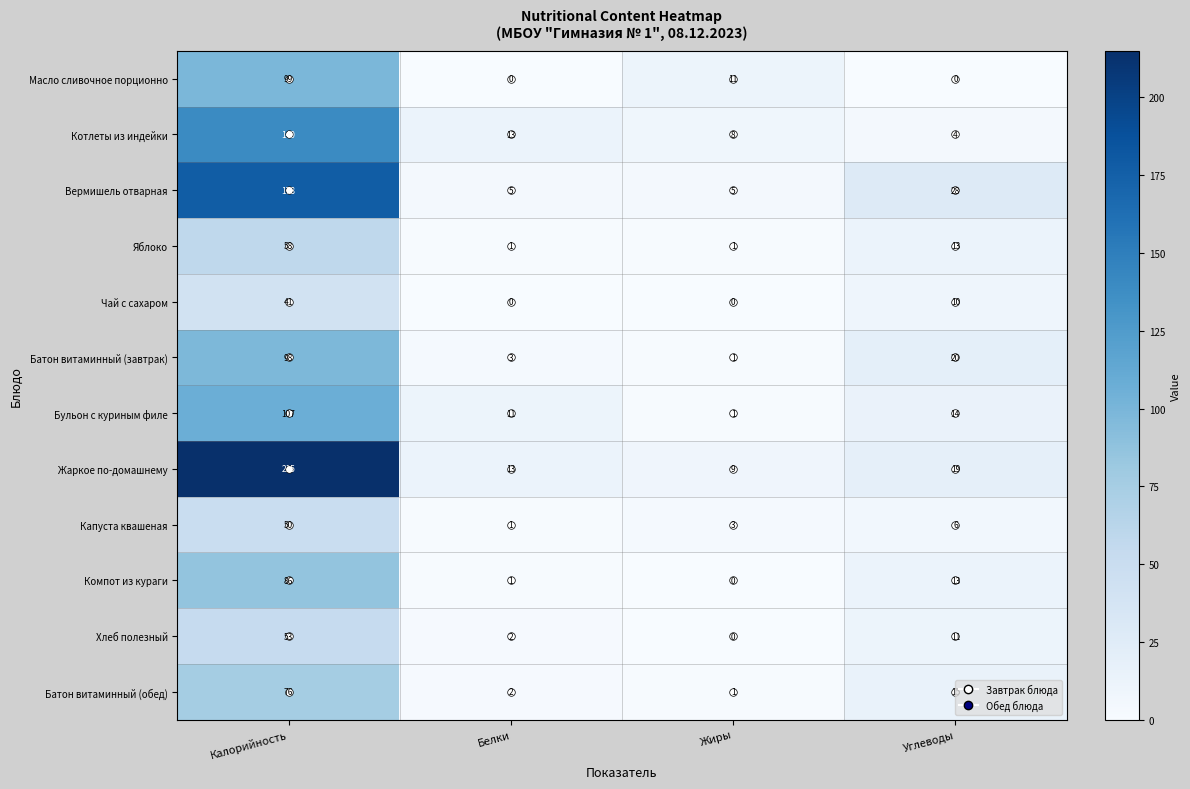

At how many categories does at least one series exceed 1?

4